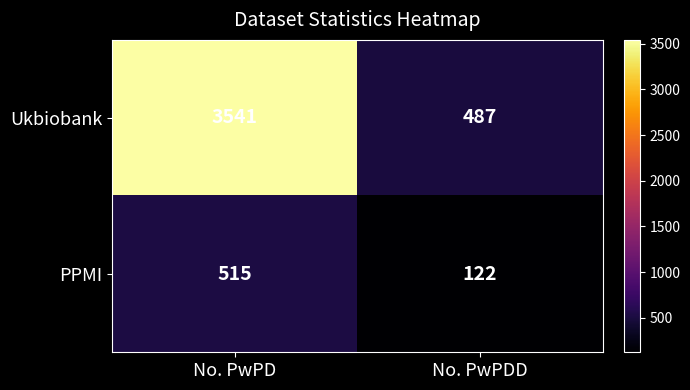

Which label corresponds to the smallest value in the chart?

No. PwPDD